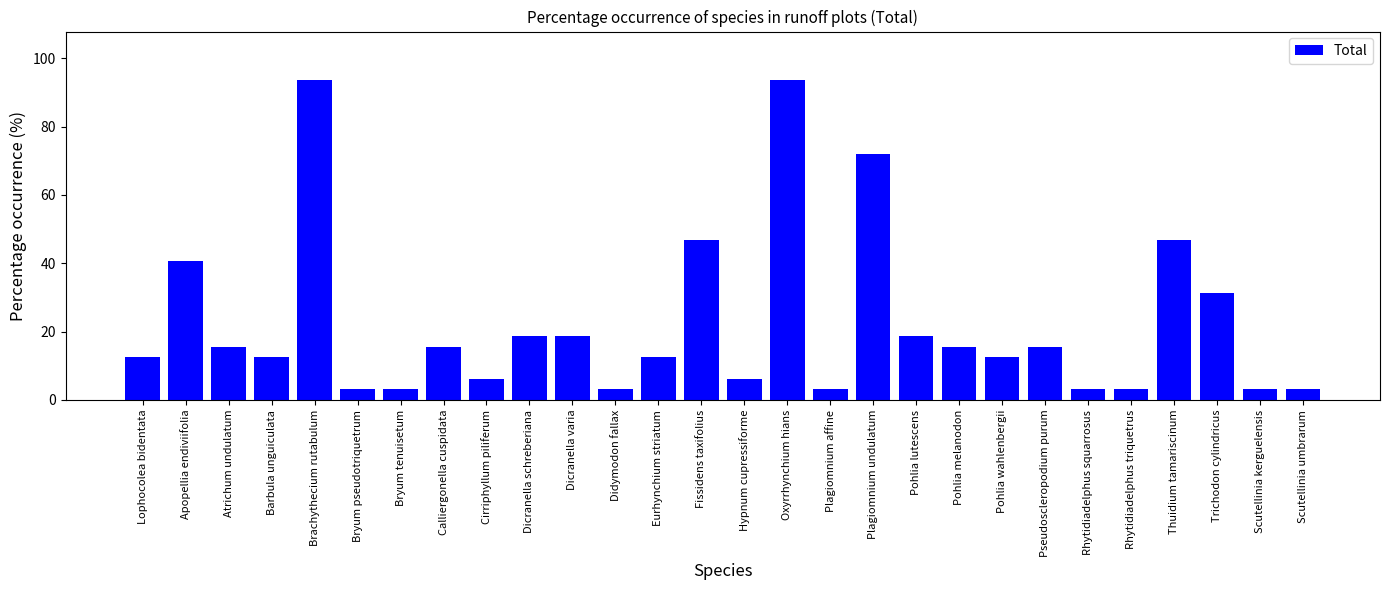

True or false: the data shows 46.9 at Thuidium tamariscinum.

True